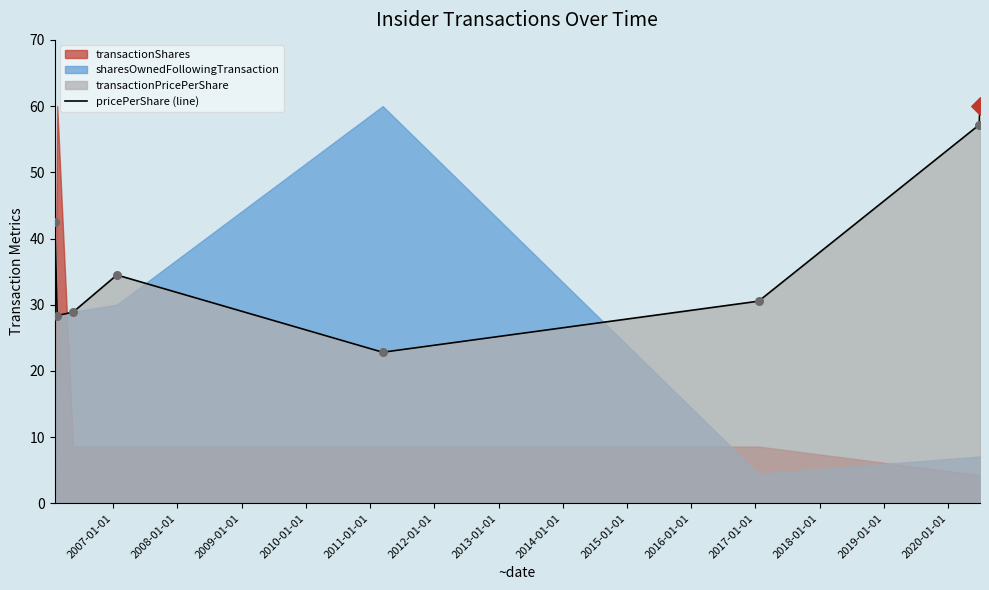

What is the highest value of the pricePerShare (line) series?

60.0